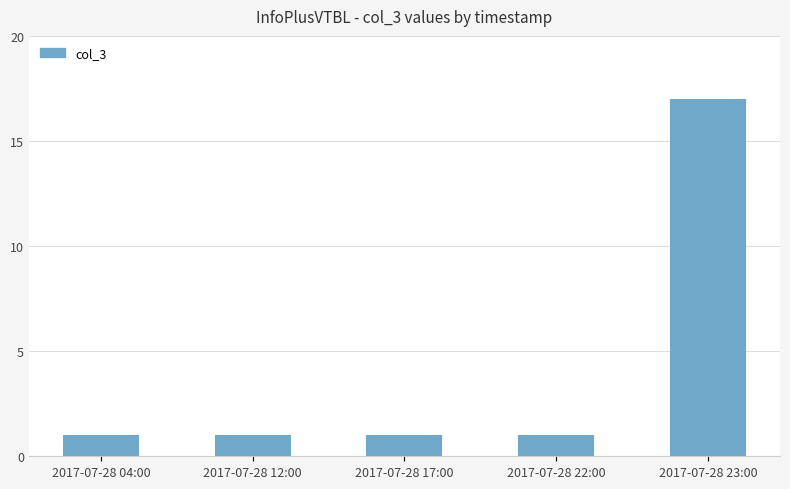

What is the change in value from 2017-07-28 12:00 to 2017-07-28 23:00?

+16